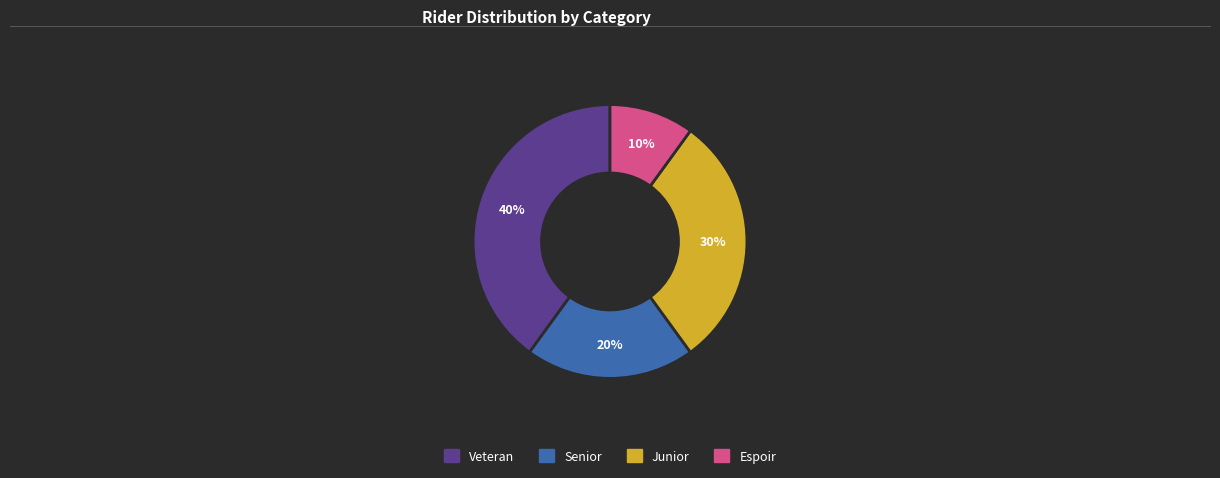

Does any single category account for the majority?

No